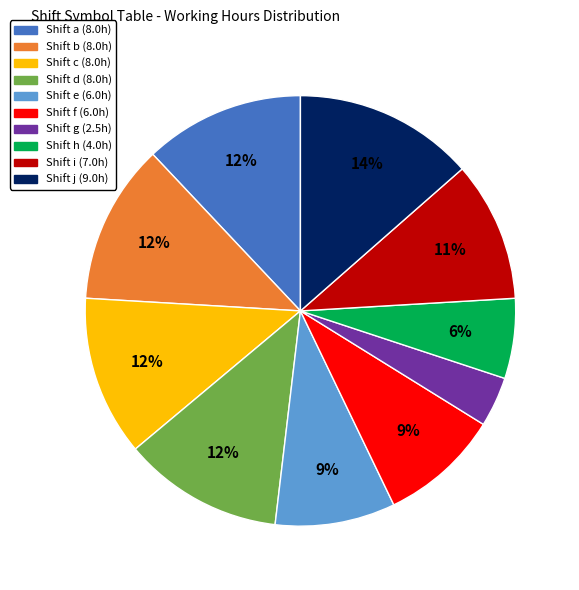

Is there a majority slice in this chart?

No